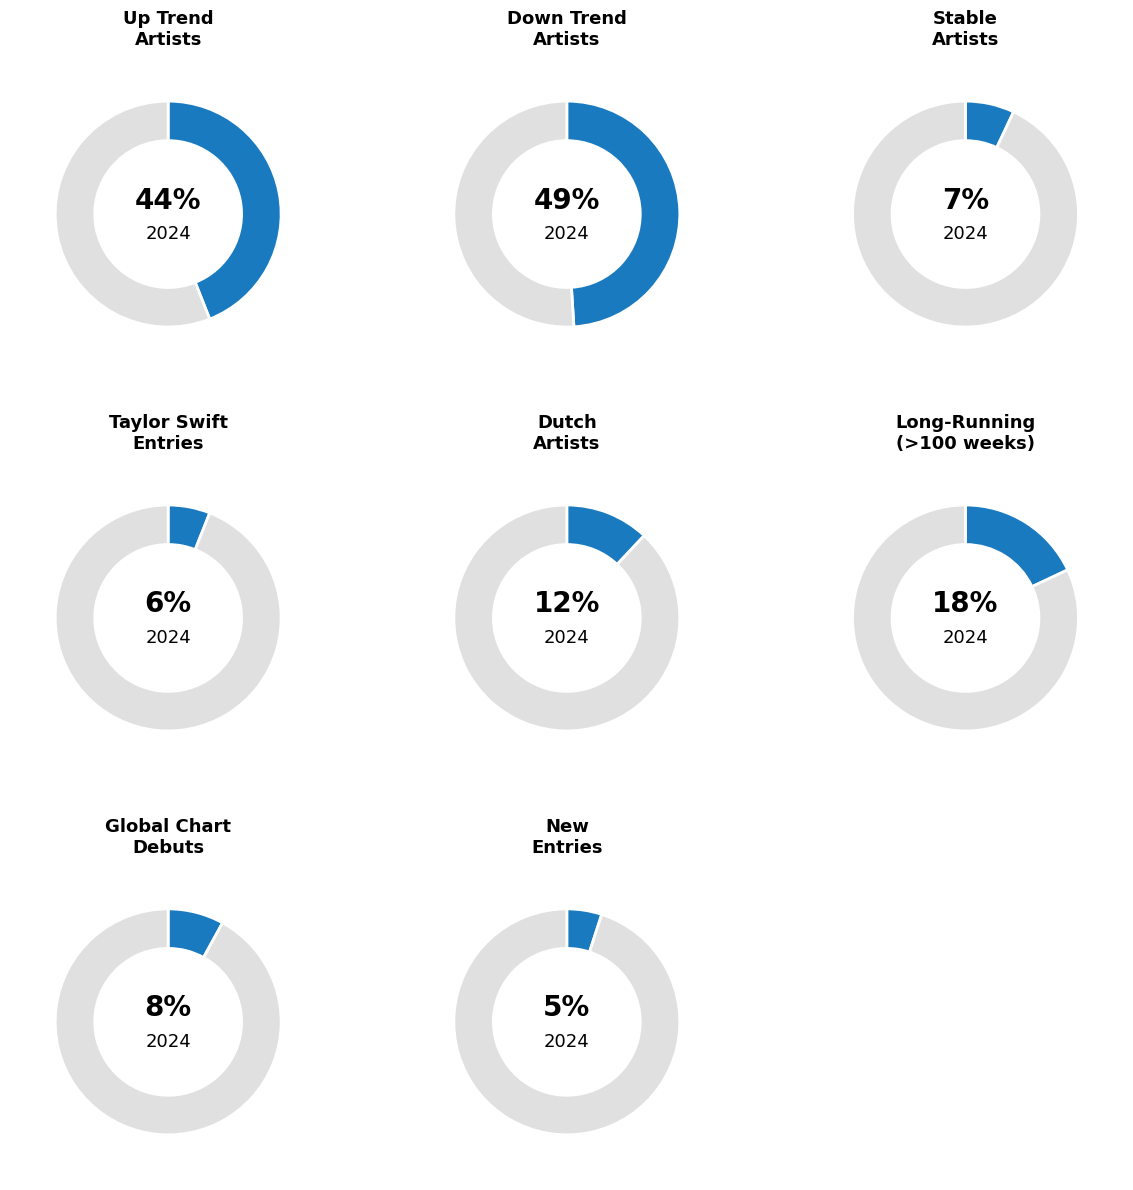

To the nearest percent, what is the difference between the down and - slice percentages?

42%